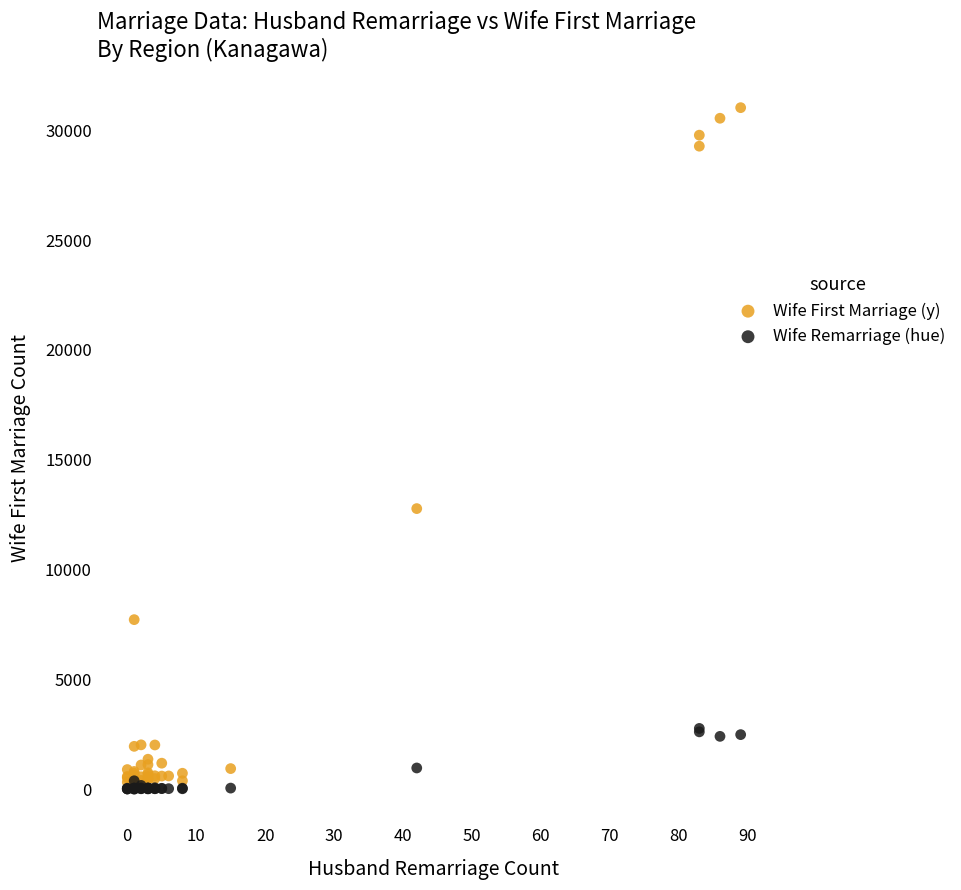

Across all series, what Y value is closest to 15523?

12786